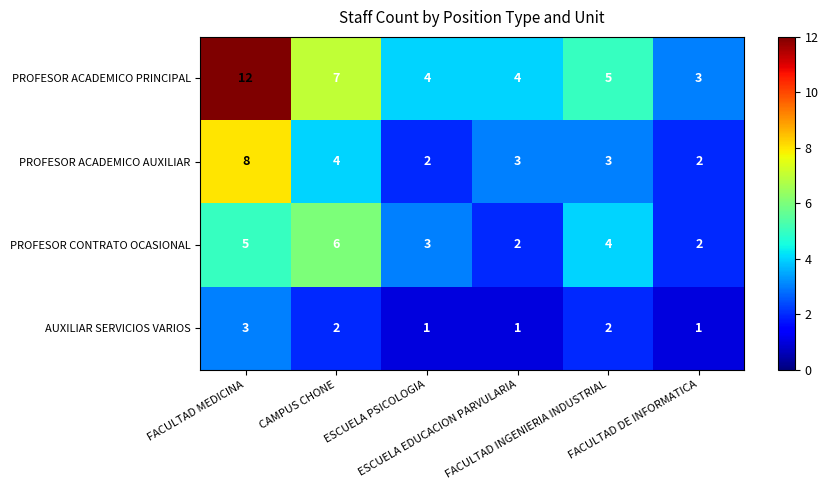

Which series has the widest spread of values?

PROFESOR ACADEMICO PRINCIPAL